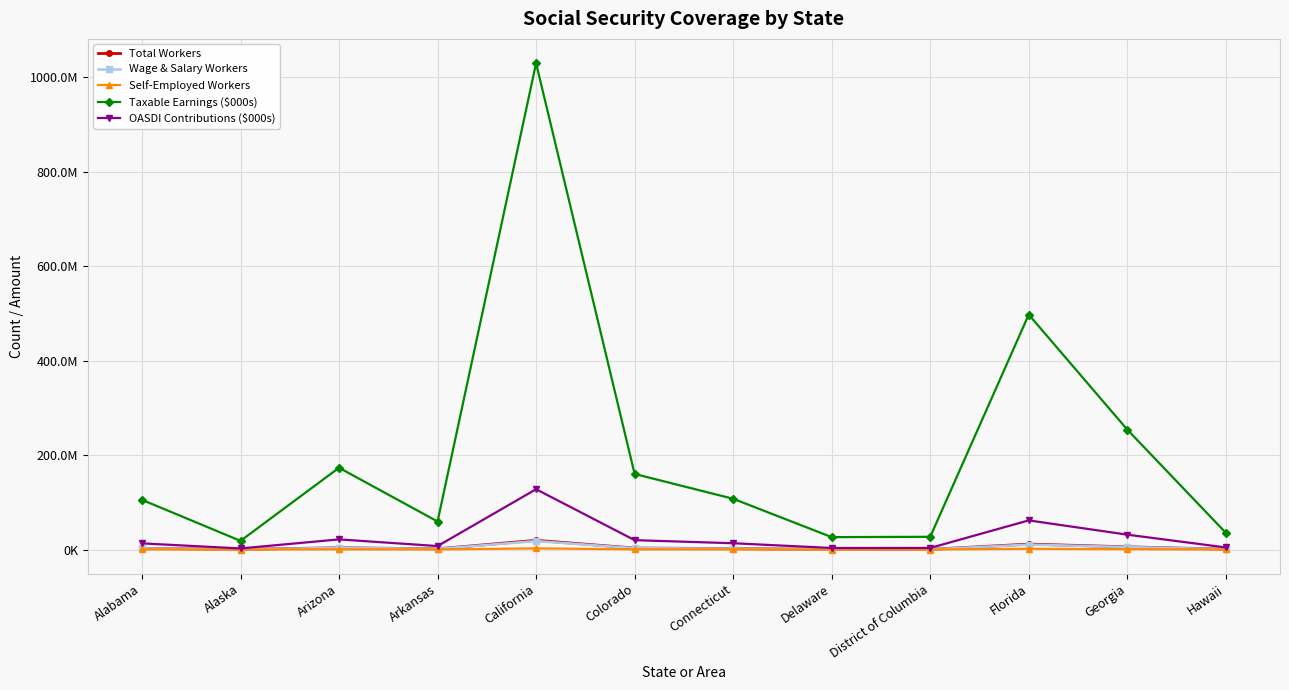

Which series changed the most between Colorado and Hawaii?

Taxable Earnings ($000s)